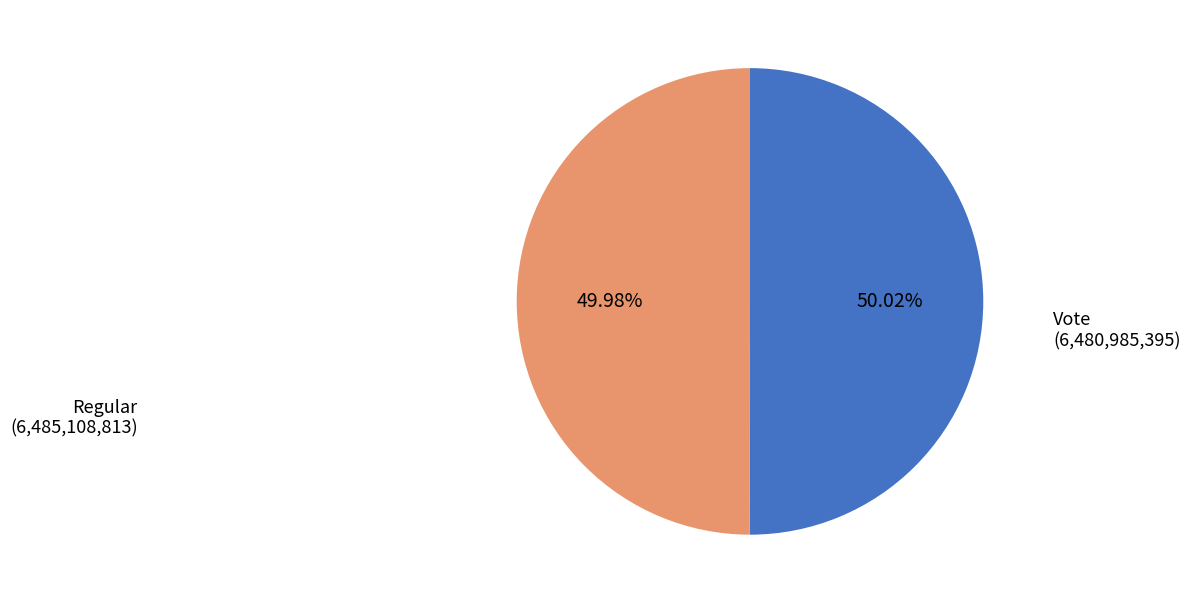

Is there any slice that represents more than half of the pie?

Yes